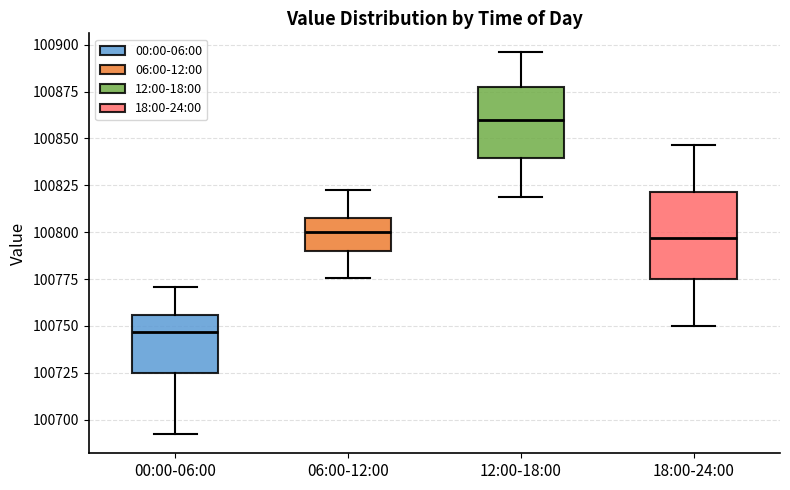

Reading left to right, read every box against the y-axis: the position of its median line, the range the box covers, and the ends of its whiskers. The values are not printed on the chart, so give them approximately, as read against the axis.

00:00-06:00: median 100745, box 100725 to 100755, whiskers 100690 to 100770
06:00-12:00: median 100800, box 100790 to 100805, whiskers 100775 to 100825
12:00-18:00: median 100860, box 100840 to 100880, whiskers 100820 to 100895
18:00-24:00: median 100795, box 100775 to 100820, whiskers 100750 to 100845